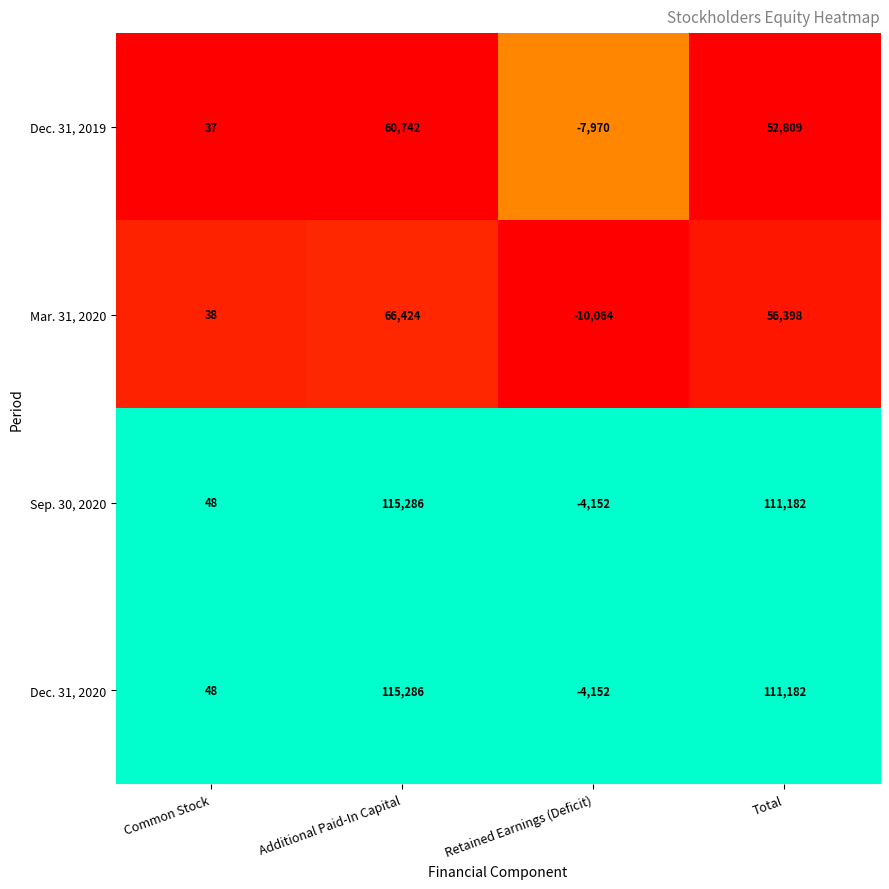

What is the maximum value shown in the chart?

115286